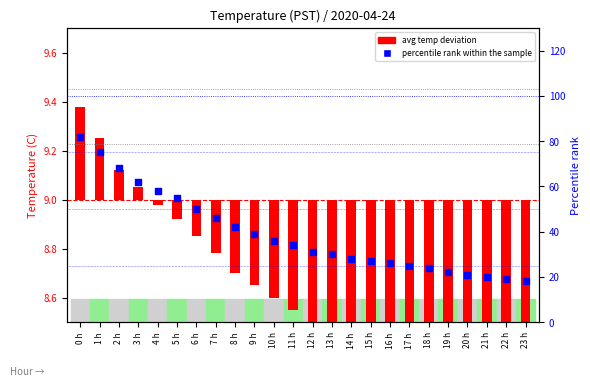

What is the change in value from 11 h to 17 h?

-9